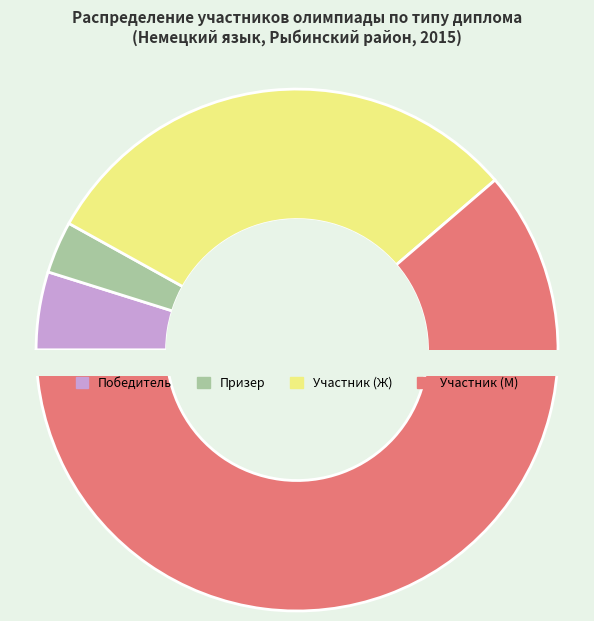

Is it true that Участник (М) is 61% of the pie?

True